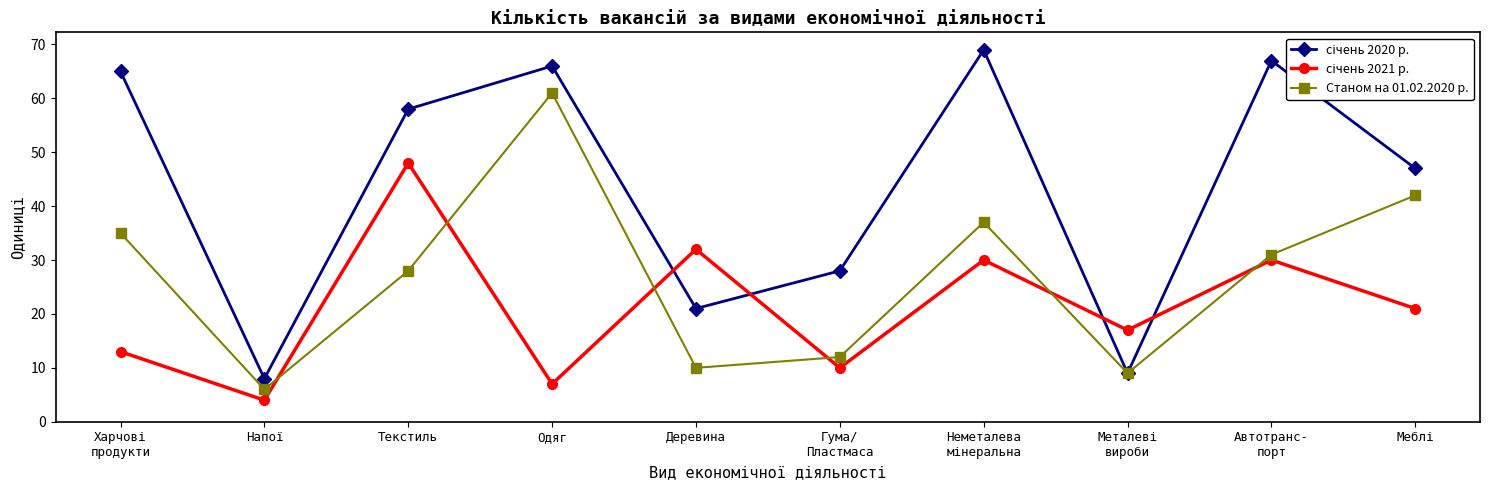

In Станом на 01.02.2020 р., how many points are lower than both neighbors (excluding endpoints)?

3